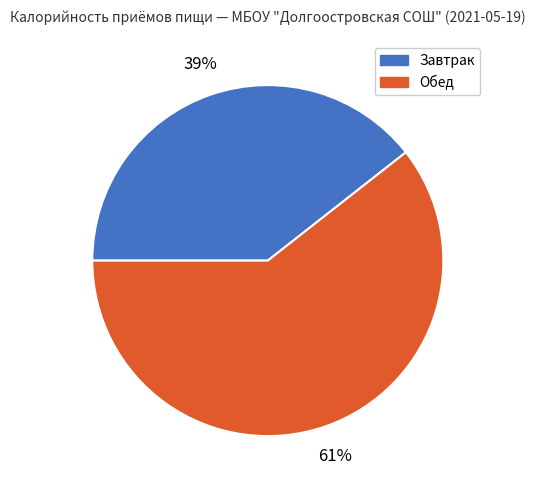

The Обед slice represents 54% of the pie. True or false?

False